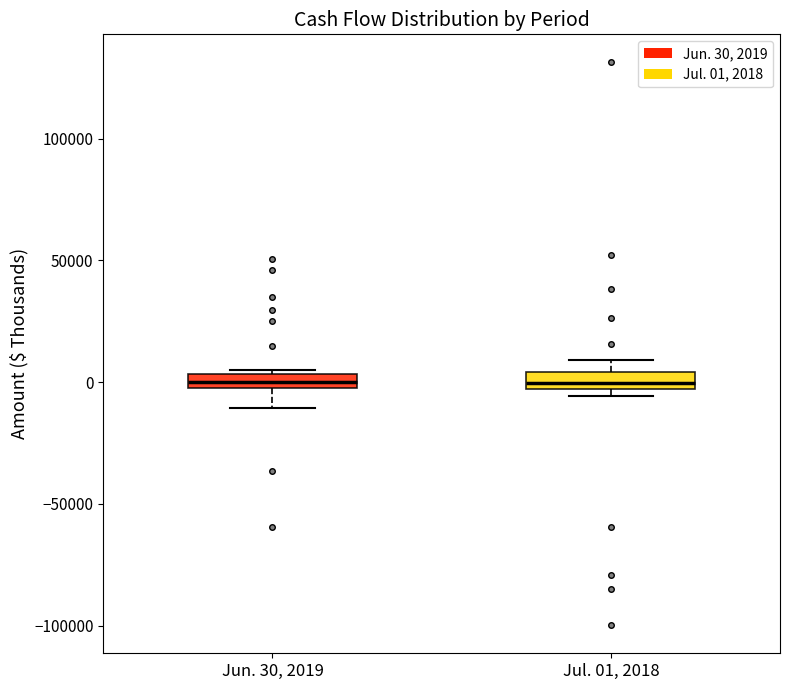

Where is the upper edge of the box for Jun. 30, 2019 on the y-axis? The values are not printed on the chart, so give them approximately, as read against the axis.

5000